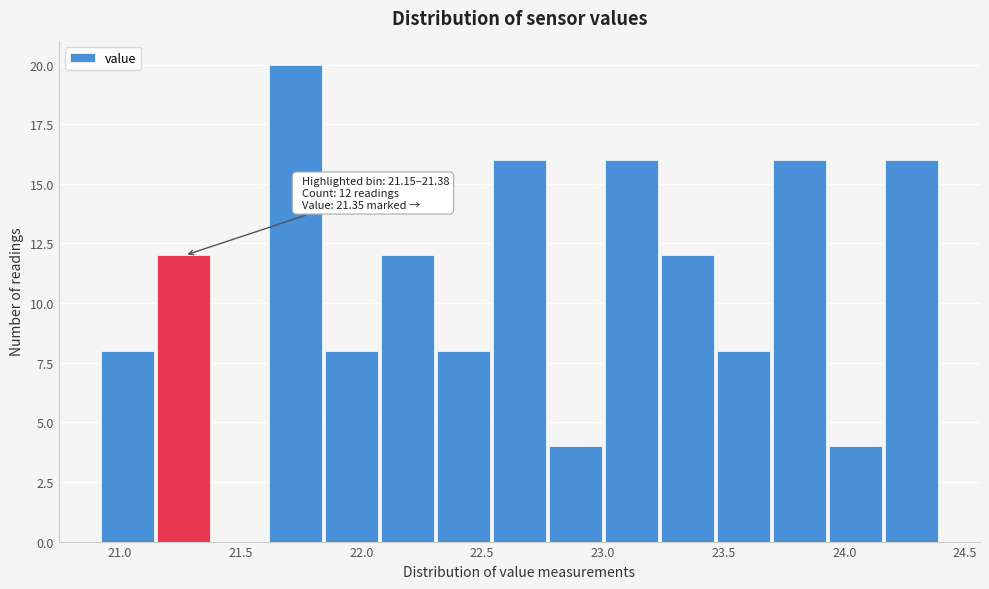

Over which range of the x-axis is the bar tallest?

21.60 to 21.85